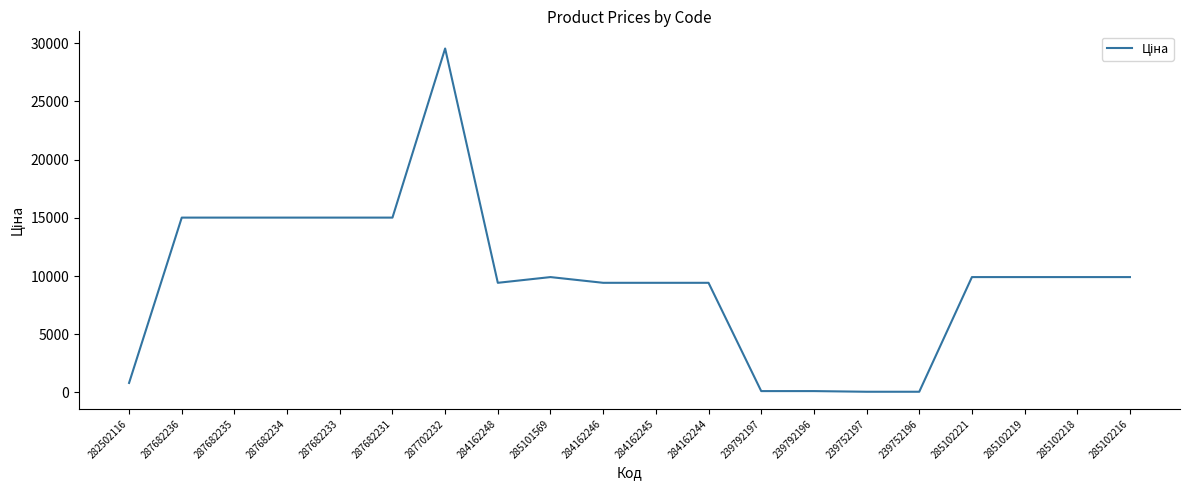

What is the ratio of the value at 284162244 to the value at 285102216?

1.0